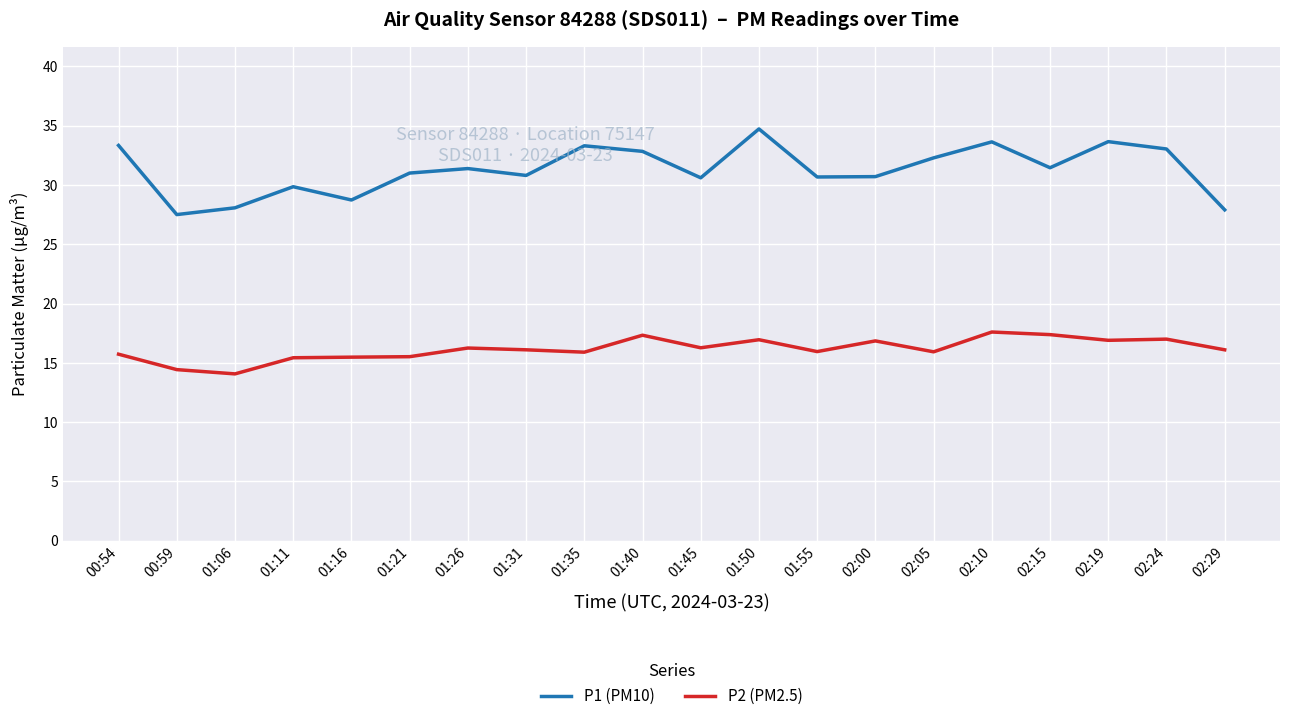

Rank the series at 02:10 from lowest to highest value.

P2 (PM2.5), P1 (PM10)